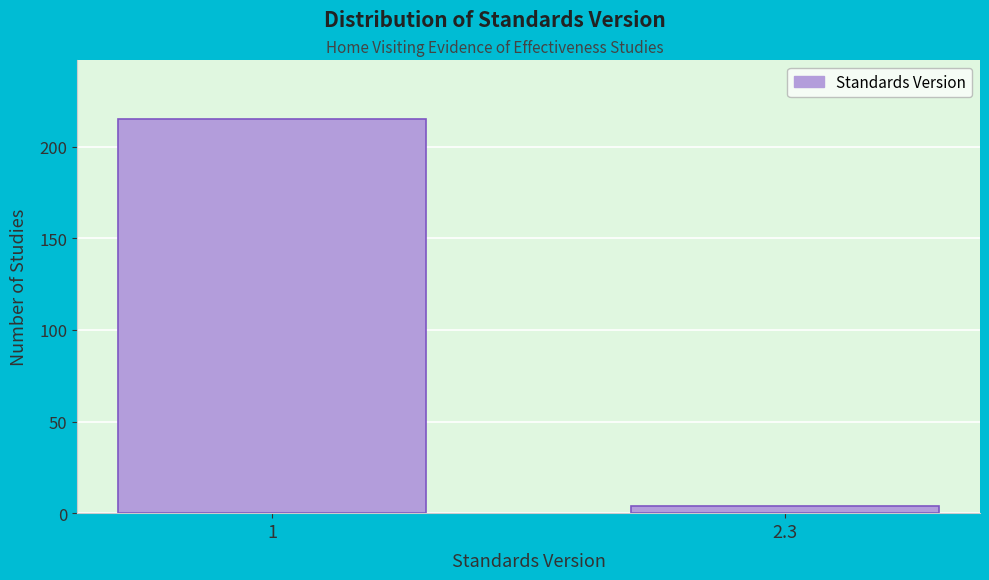

Reading left to right, what are all the values shown in this chart?

1=215	2.3=4